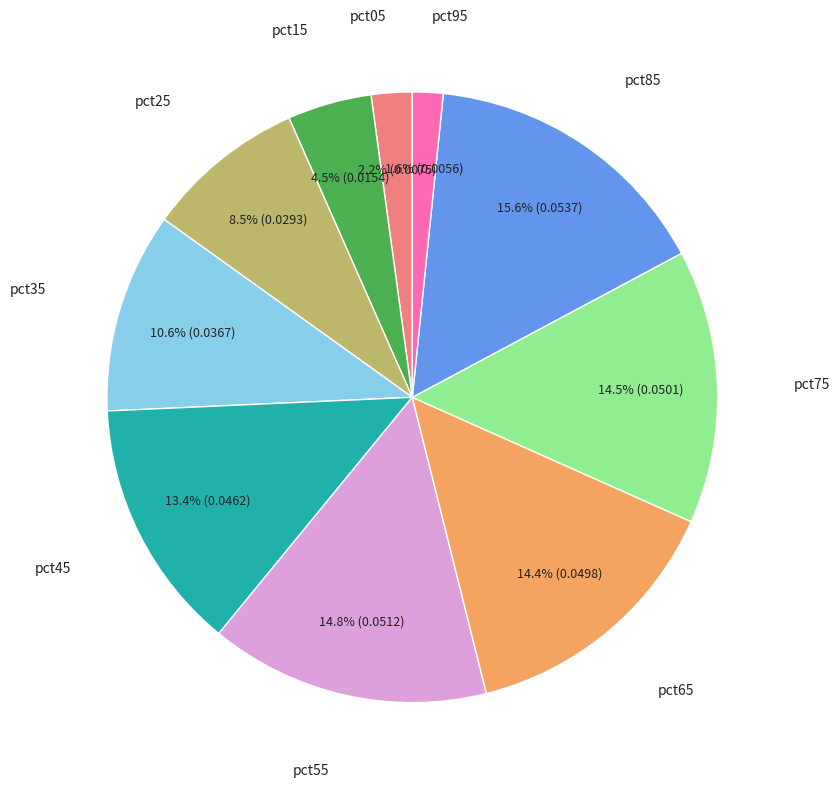

Is there any slice that represents more than half of the pie?

No